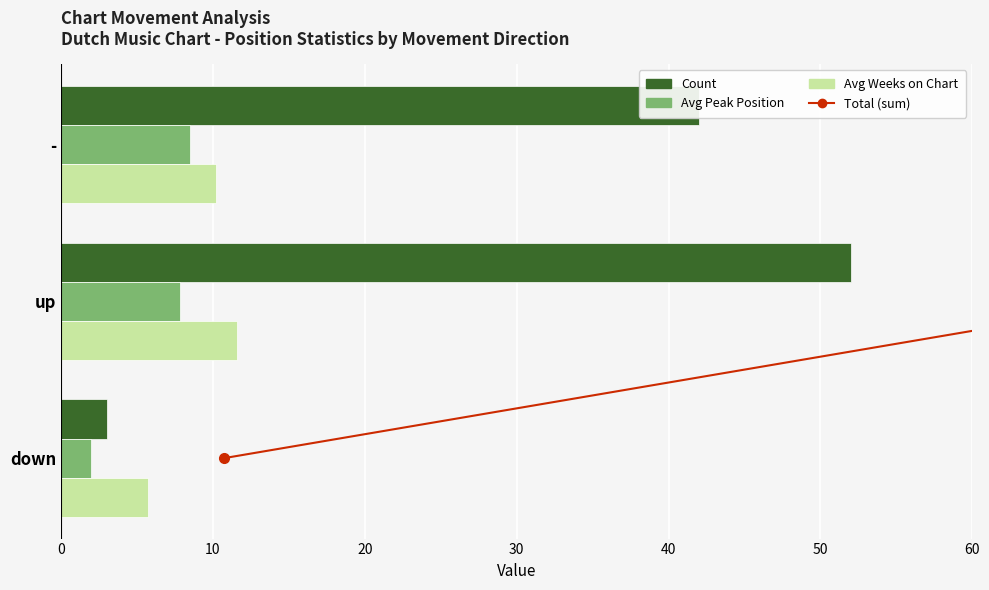

Count the Avg Weeks on Chart values in the range 5 to 11.

2